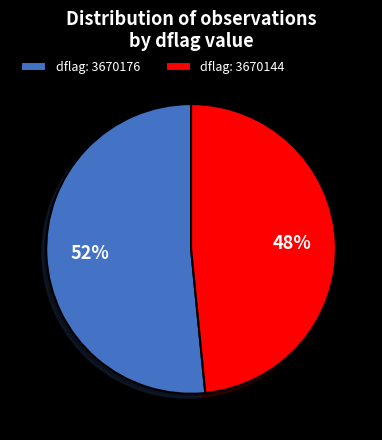

Between dflag: 3670144 and dflag: 3670176, which is larger?

dflag: 3670176